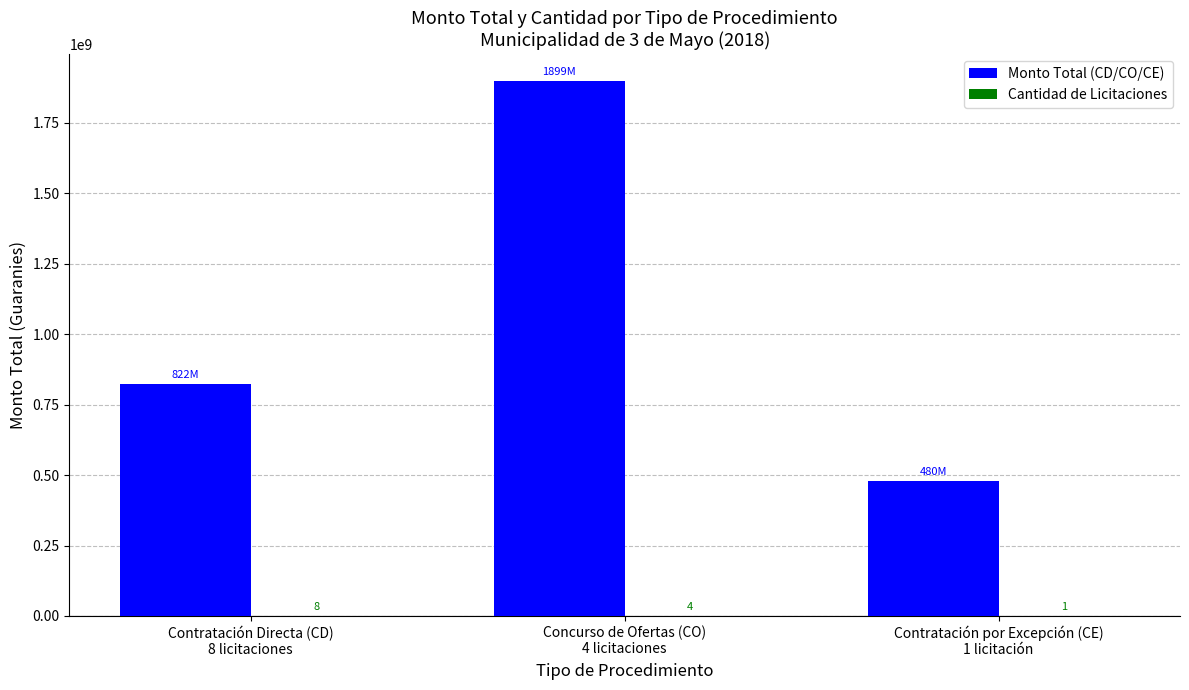

How many Monto Total (CD/CO/CE) values are between 480000000 and 1898750000?

3